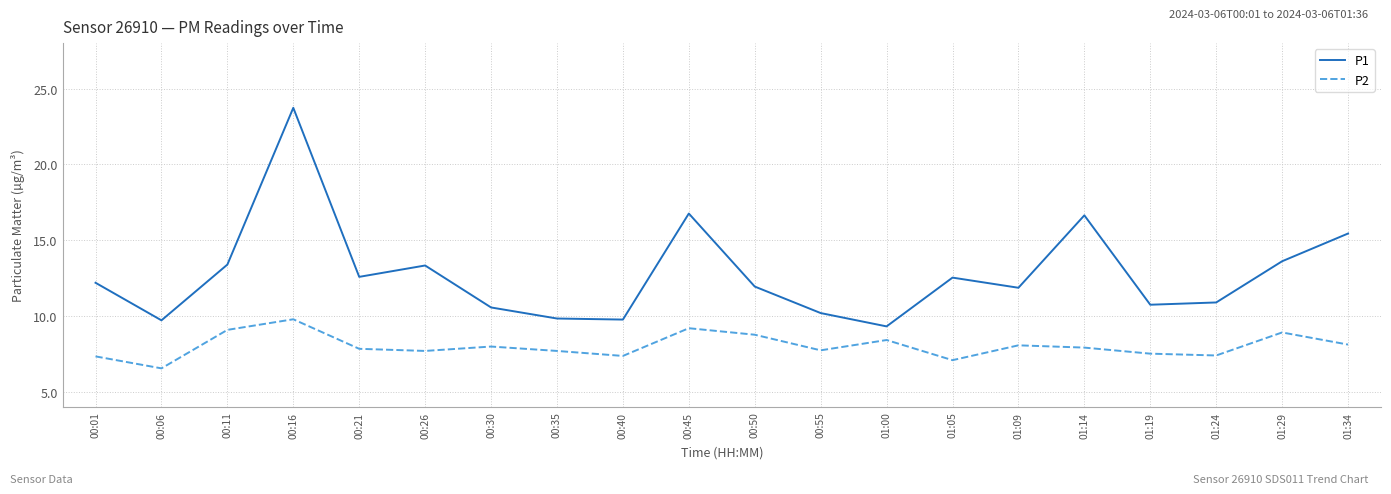

Read the P2 value at 00:11.

9.1